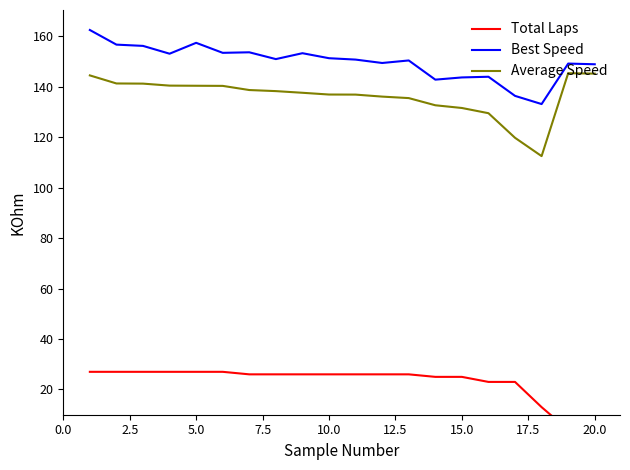

Is it true that Average Speed equals 95.7 at 5.0?

False